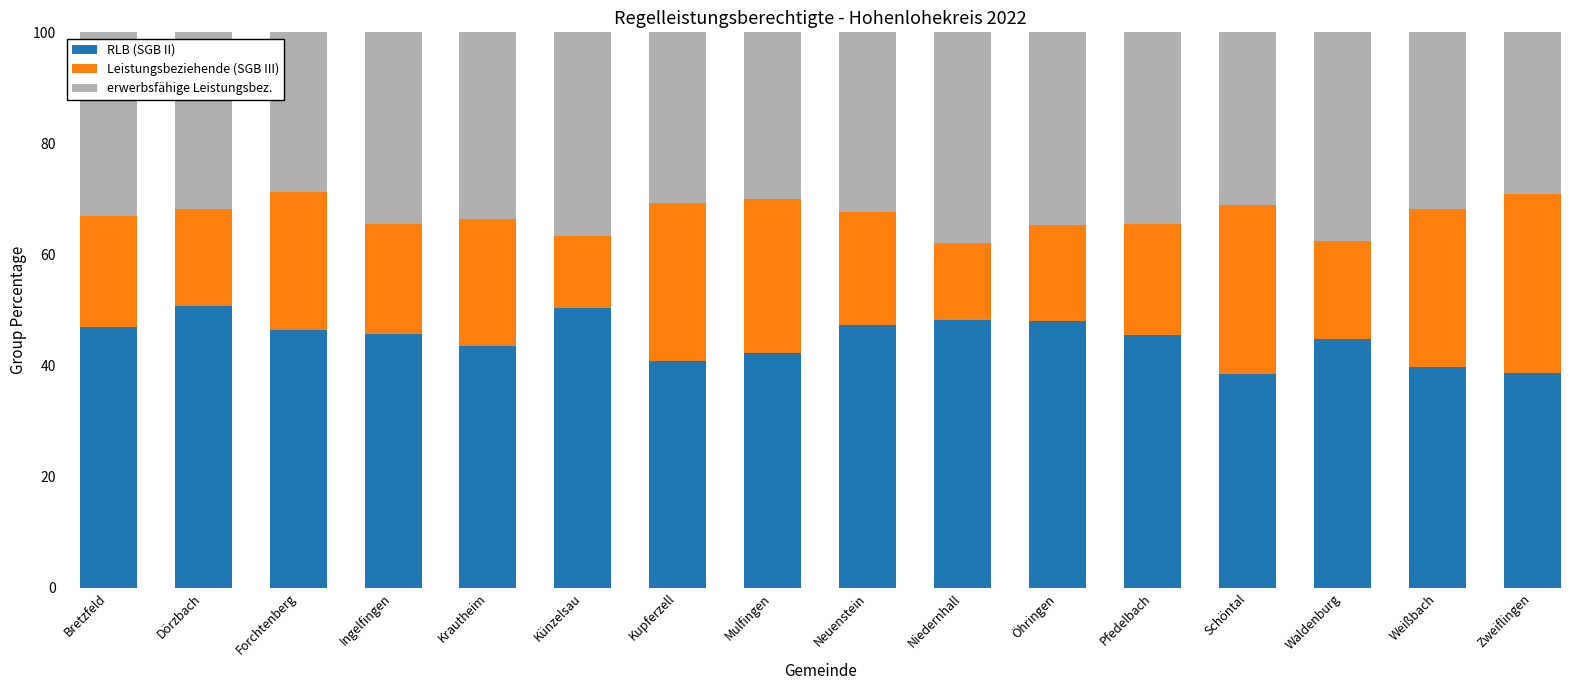

Is it true that RLB (SGB II) equals 76.0 at Künzelsau?

False